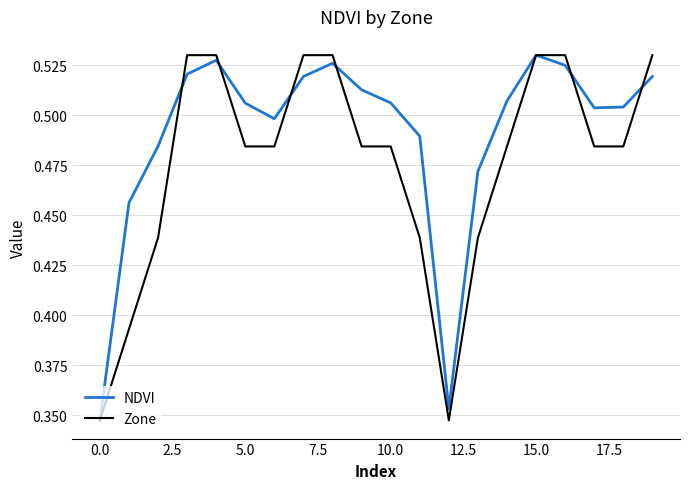

List the series in order of their overall mean, highest first.

NDVI, Zone